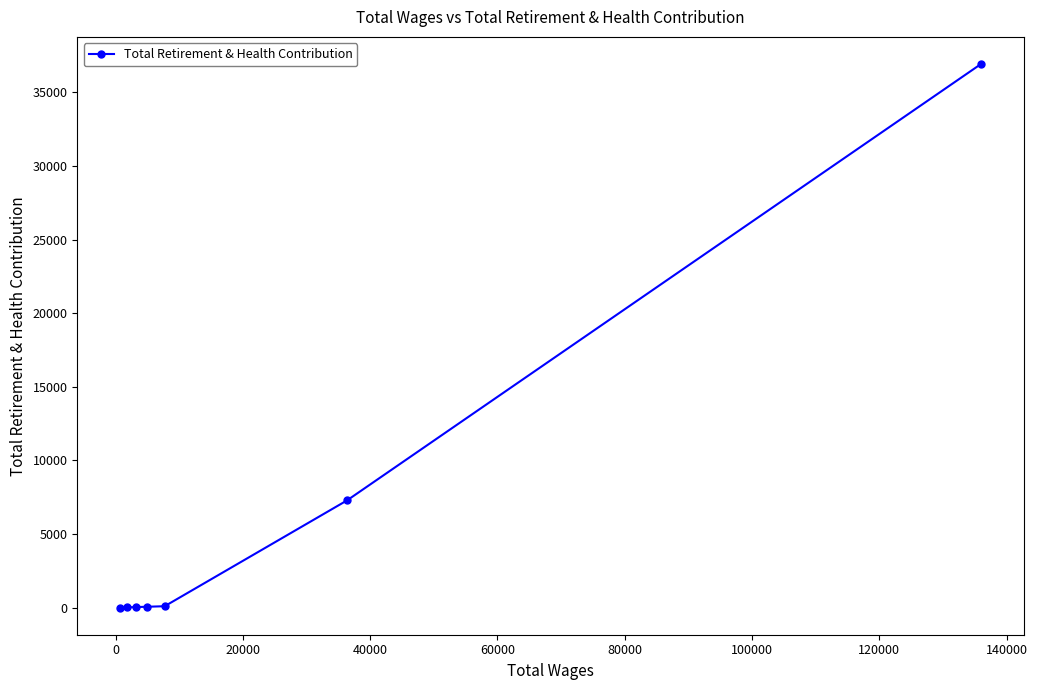

What is the average value?

6351